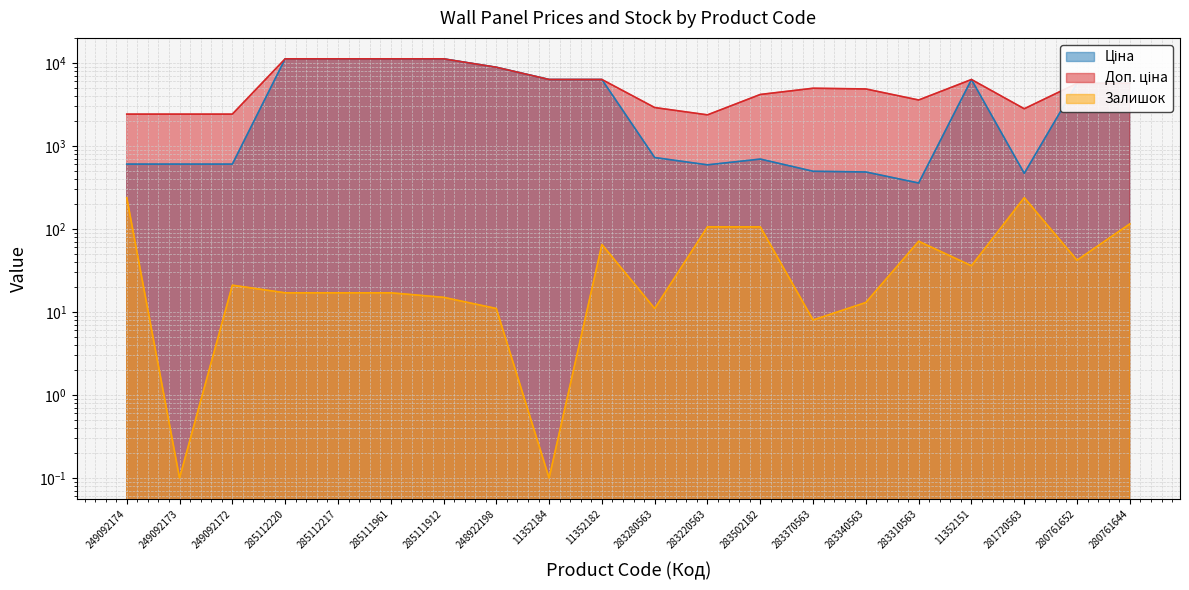

What is the lowest value of the Доп. ціна series?

2366.5